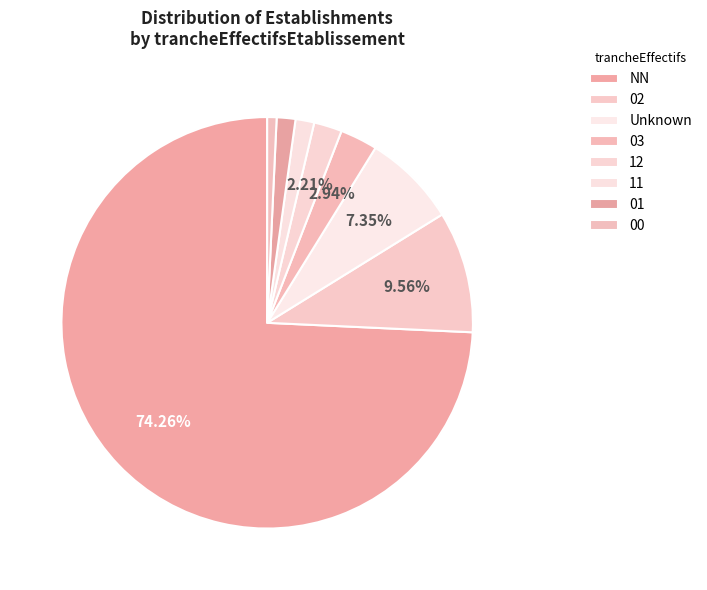

Is there a majority slice in this chart?

Yes